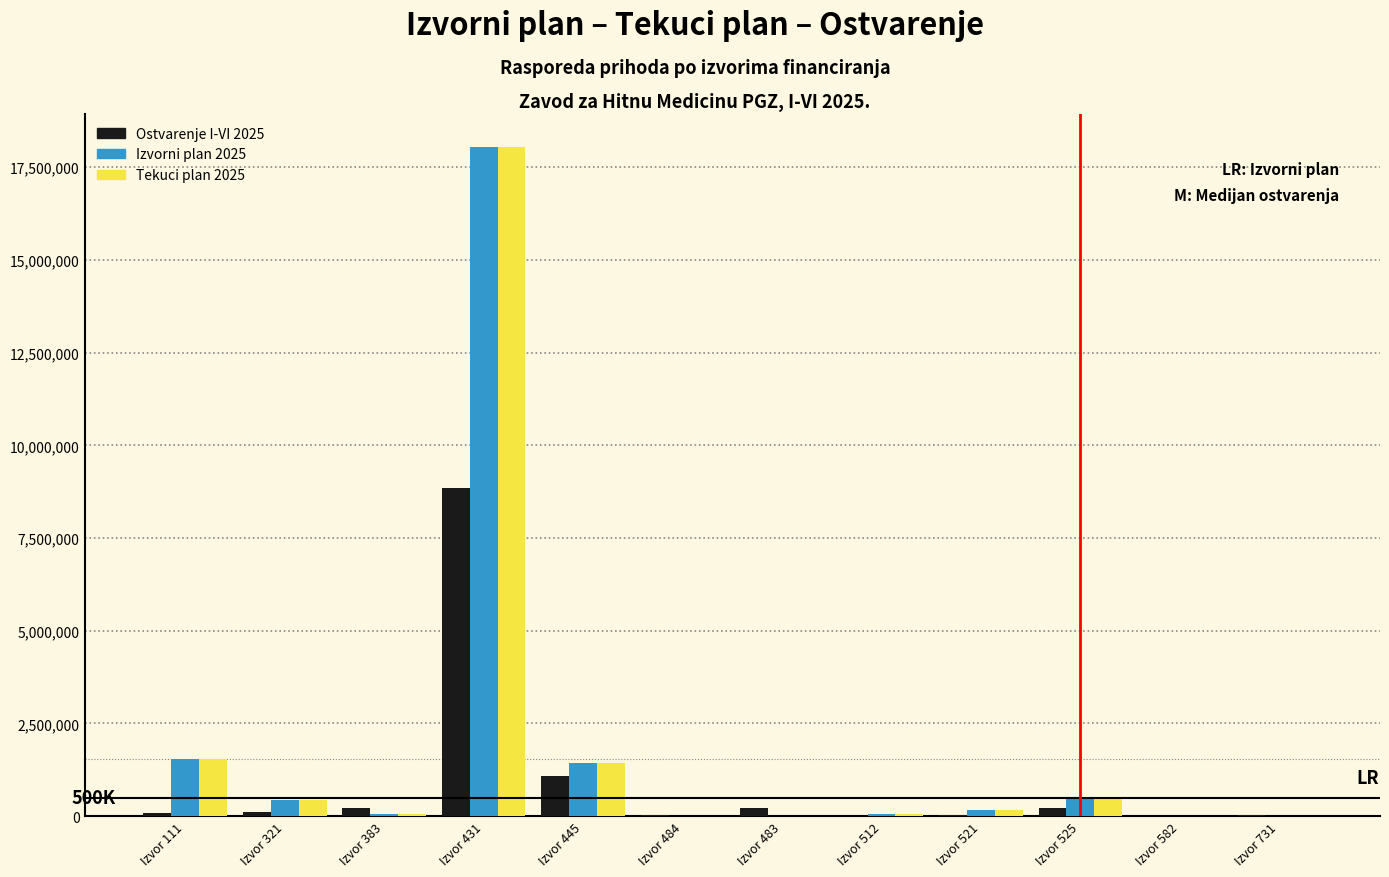

What is the maximum value shown in the chart?

18034838.0